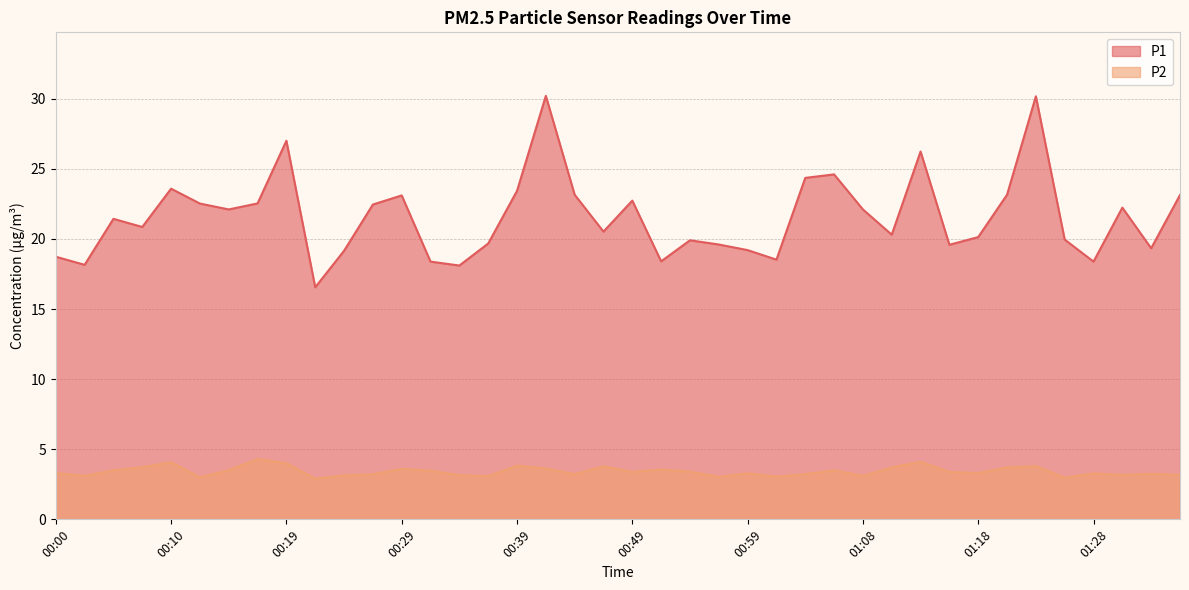

What is the total value across all series at 01:21?

26.8